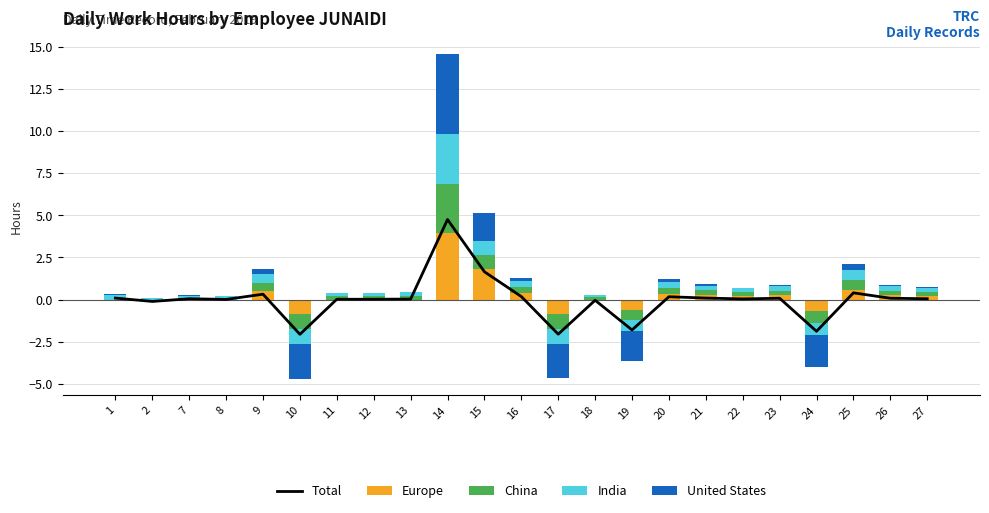

What is the difference between the highest and lowest values at 27?

0.2